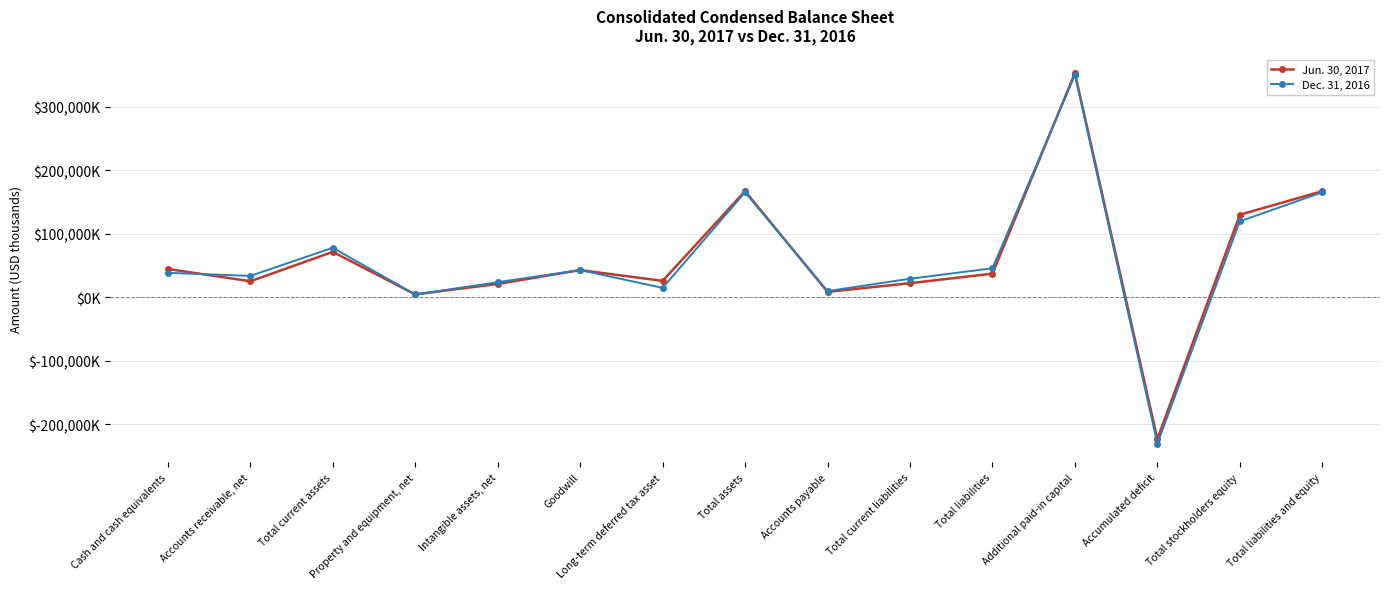

Where is the first local minimum for Jun. 30, 2017?

Accounts receivable, net